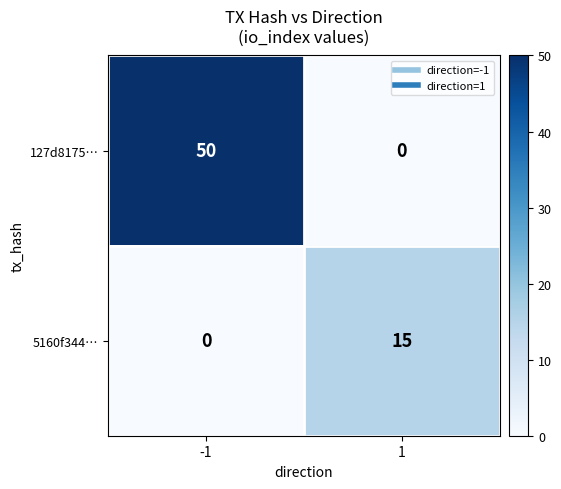

Reading left to right, transcribe all the data shown in this chart.

127d8175…: 50	0
5160f344…: 0	15